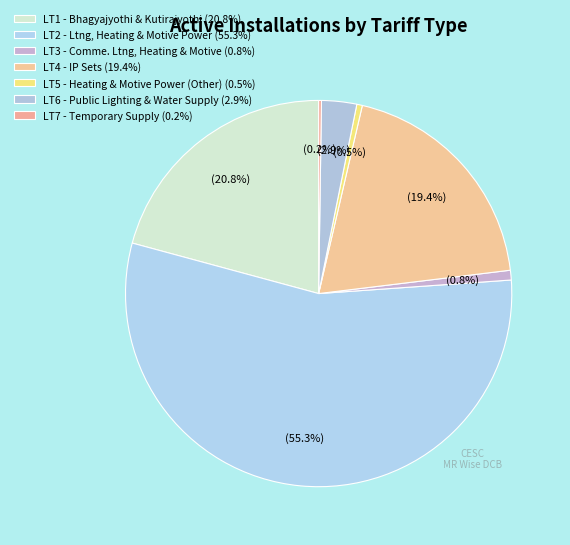

Rank the categories by value from highest to lowest.

LT2 - Ltng, Heating & Motive Power, LT1 - Bhagyajyothi & Kutirajyothi, LT4 - IP Sets, LT6 - Public Lighting & Water Supply, LT3 - Comme. Ltng, Heating & Motive, LT5 - Heating & Motive Power (Other), LT7 - Temporary Supply